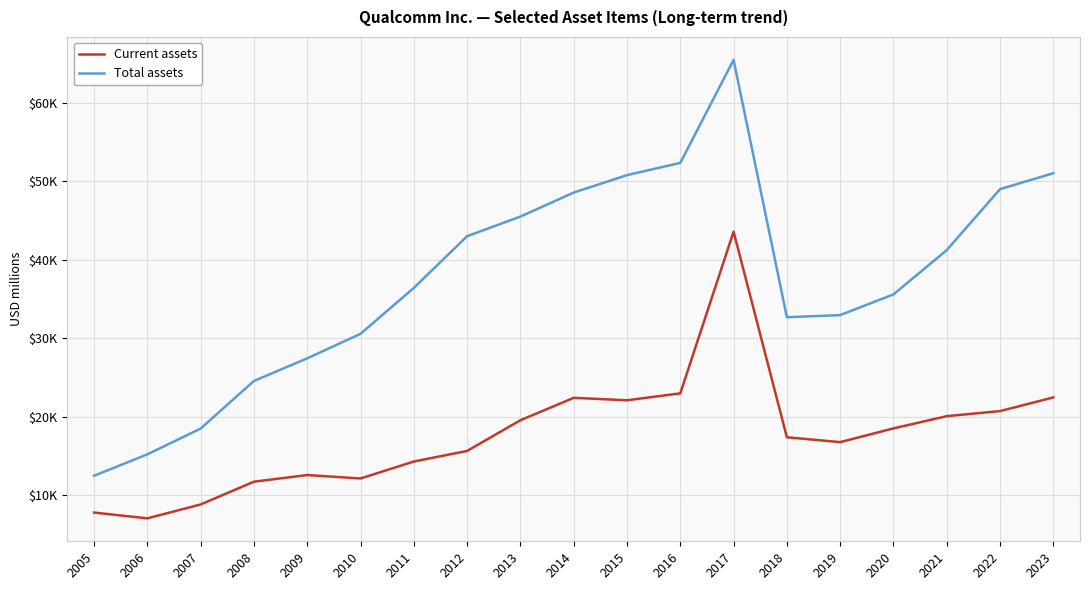

Between 2006 and 2012, which series saw the biggest shift?

Total assets